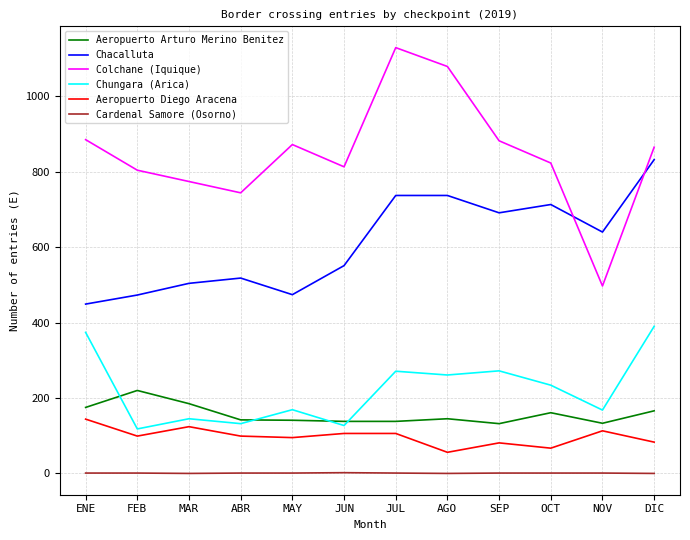

What is the difference between the highest and lowest values at JUN?

811